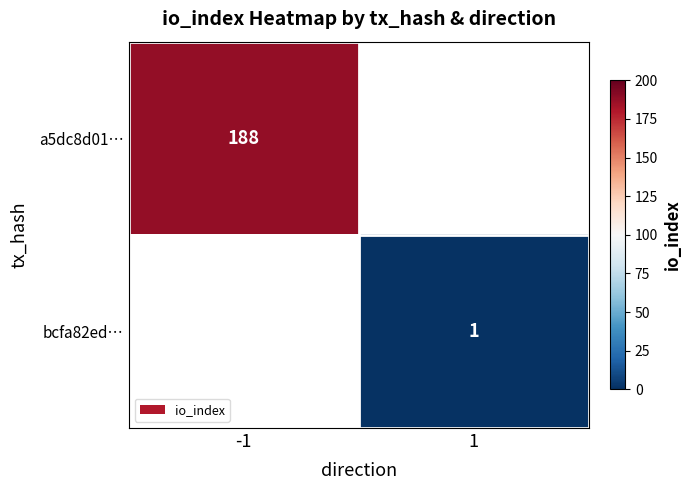

True or false: bcfa82ed… has a value of 2 at 1.

False